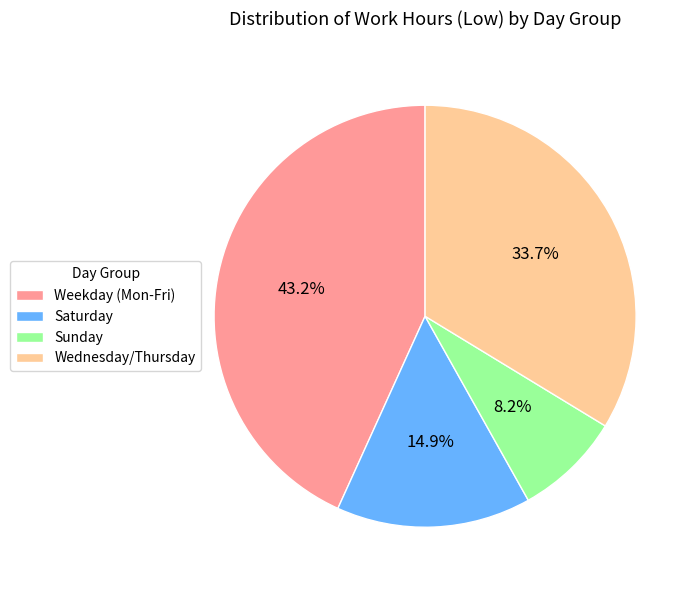

Rank the categories by value from highest to lowest.

Weekday (Mon-Fri), Wednesday/Thursday, Saturday, Sunday